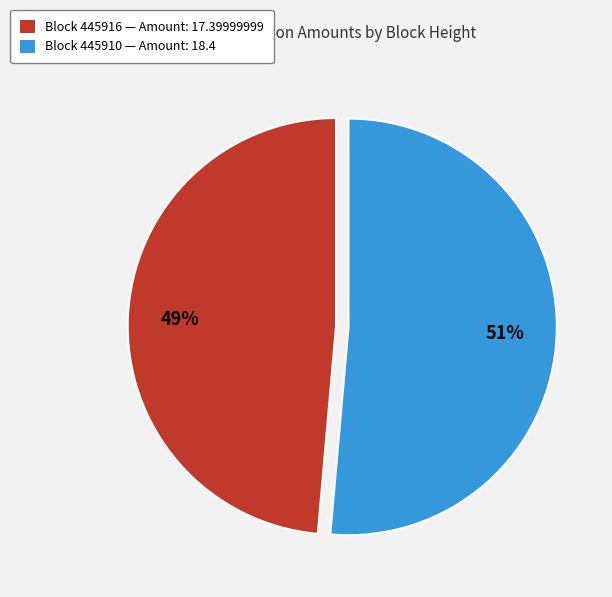

Rank the categories by value from highest to lowest.

Block 445910 — Amount: 18.4, Block 445916 — Amount: 17.39999999